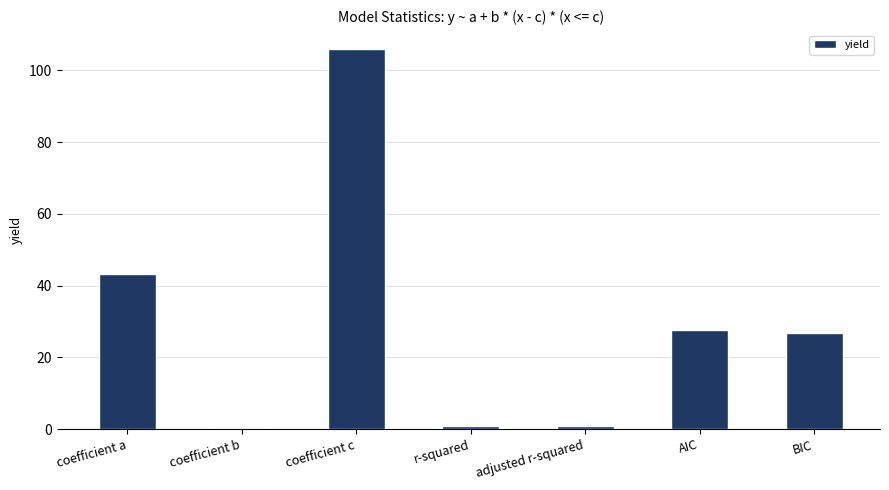

The chart shows a value of 67.8 at coefficient a. True or false?

False